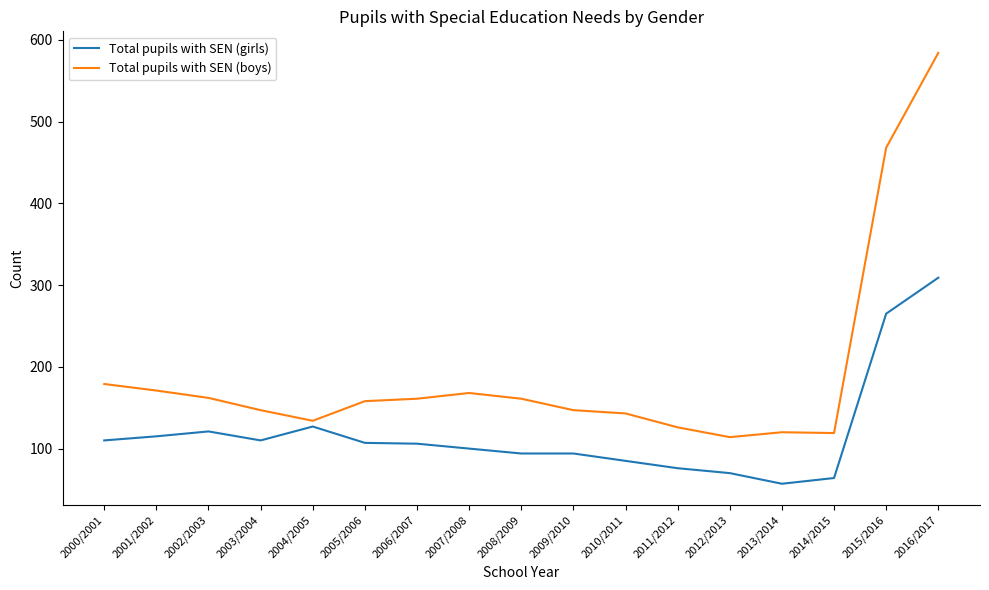

True or false: Total pupils with SEN (girls) has a value of 53 at 2000/2001.

False